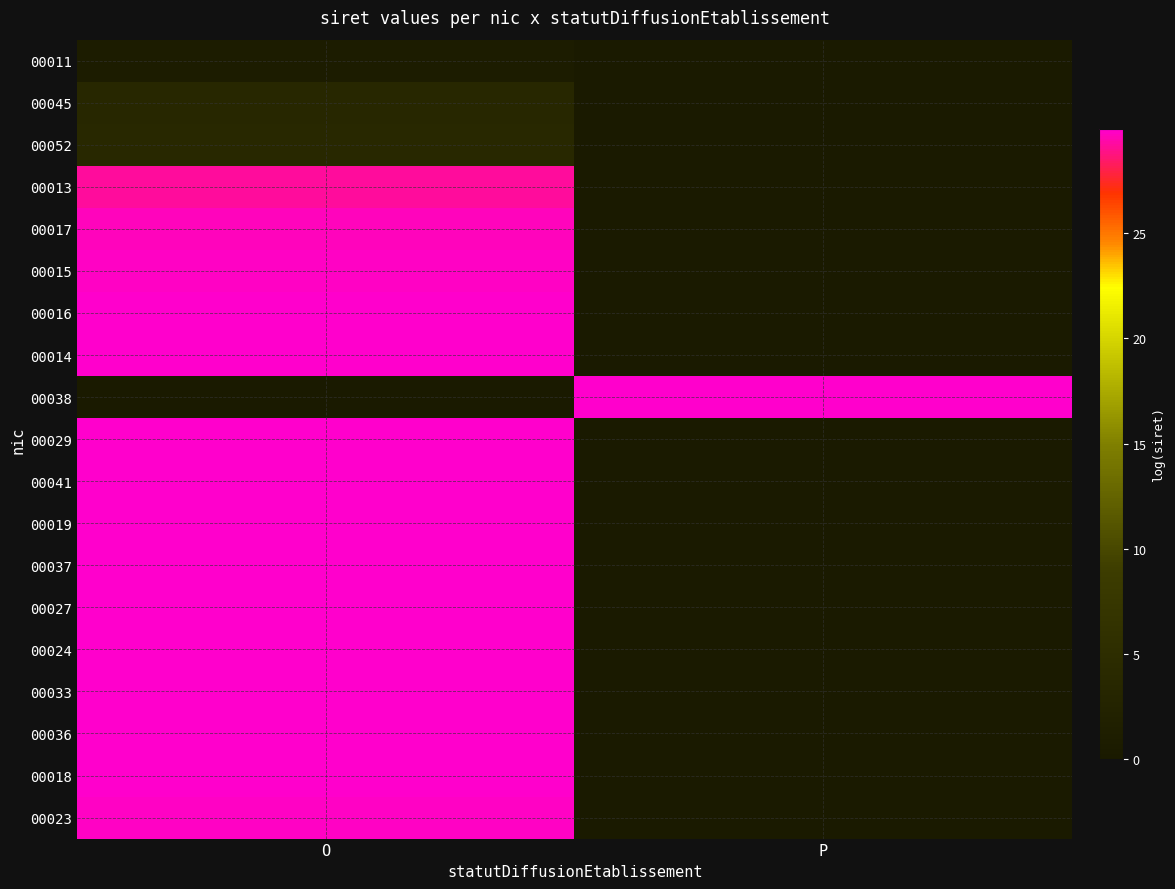

What is the difference between the highest and lowest values at O?

30.0